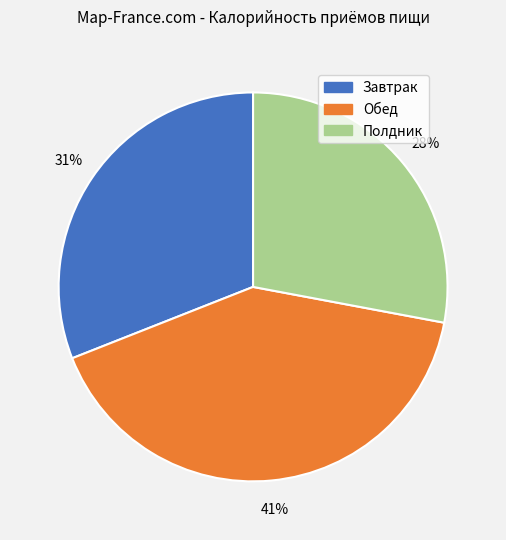

To the nearest percent, what portion does Обед represent?

41%